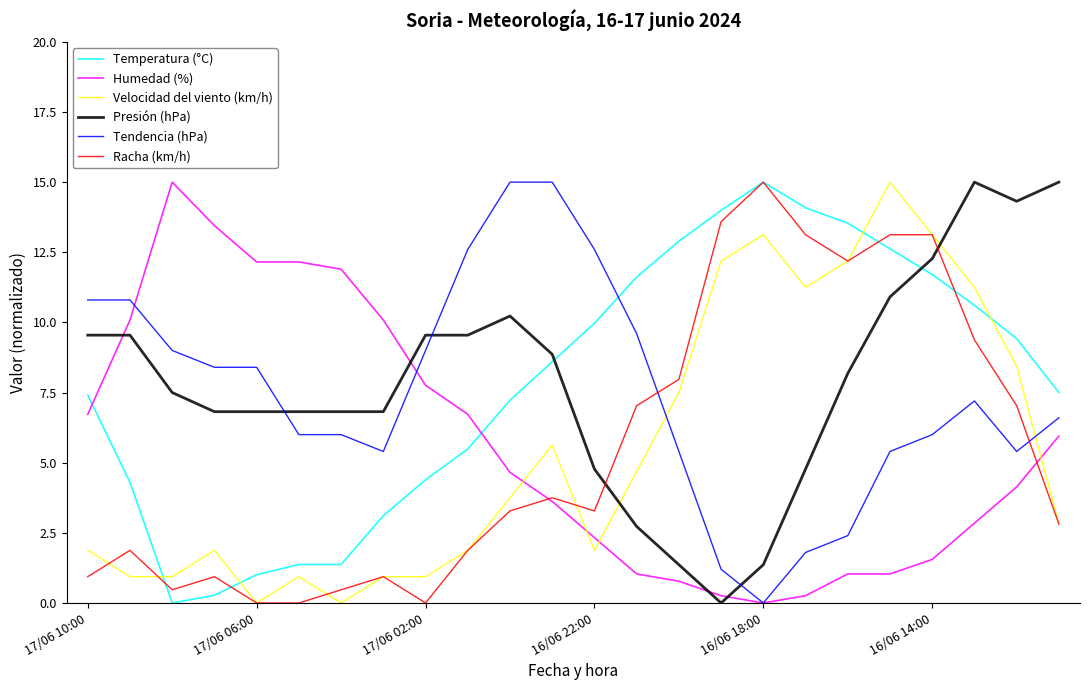

What is the highest value of the Velocidad del viento (km/h) series?

15.0